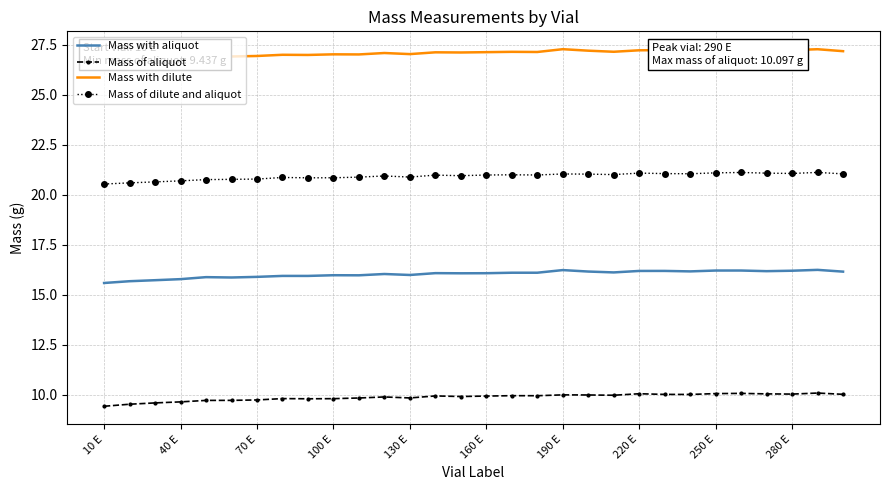

In Mass with aliquot, how many points are lower than both neighbors (excluding endpoints)?

8